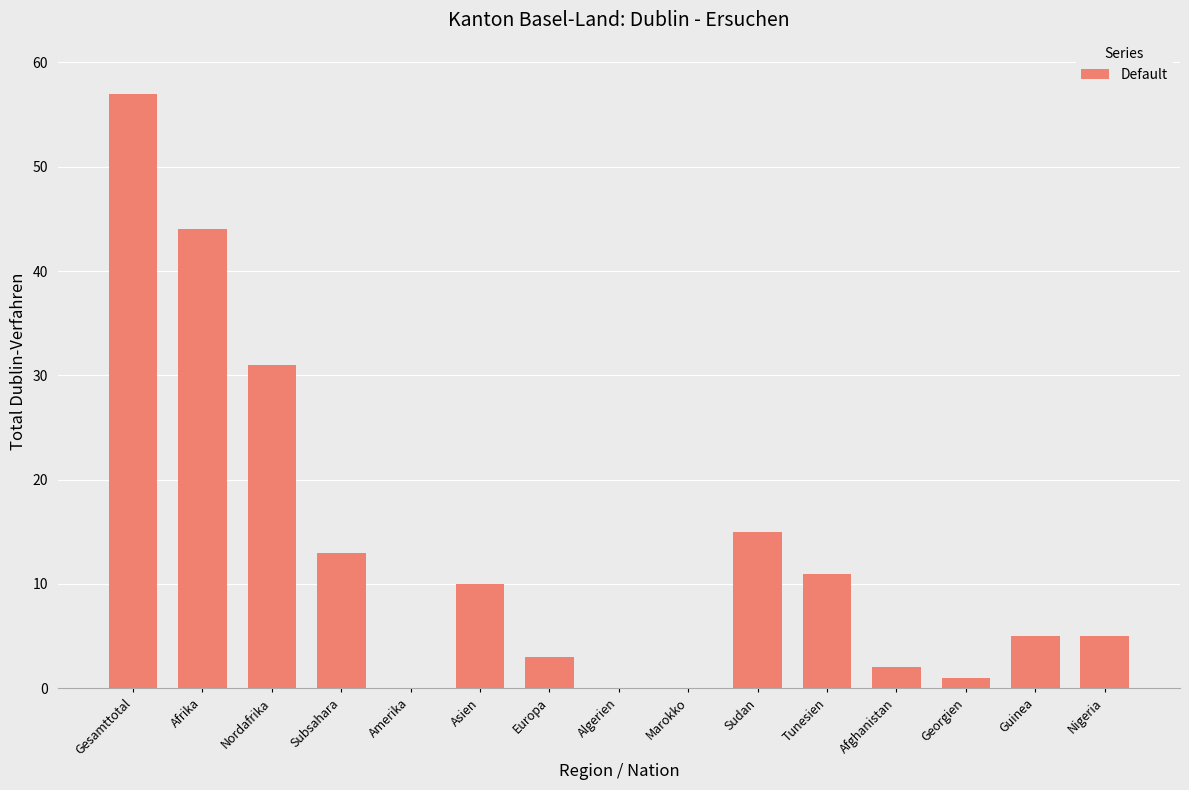

The value at Tunesien is 5. True or false?

False